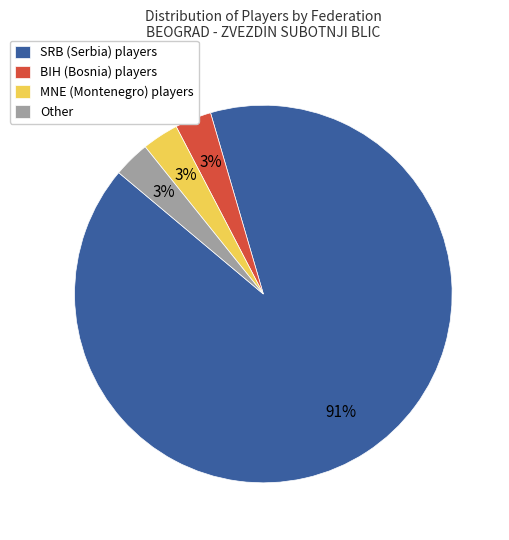

To the nearest percent, what portion does Other represent?

3%